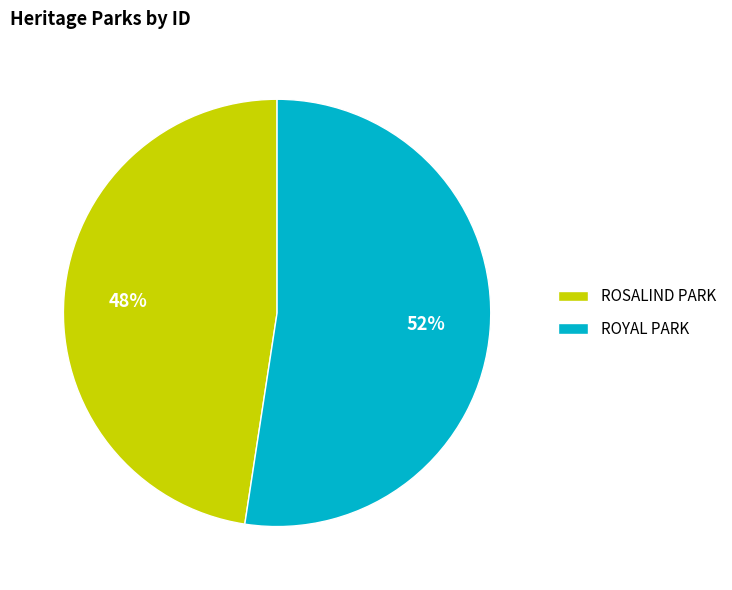

How many segments does this pie chart have?

2